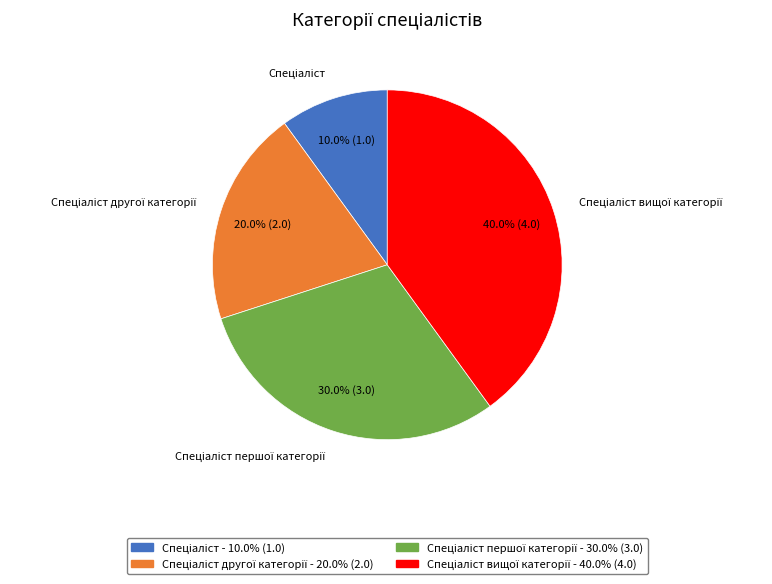

Does any single category account for the majority?

No